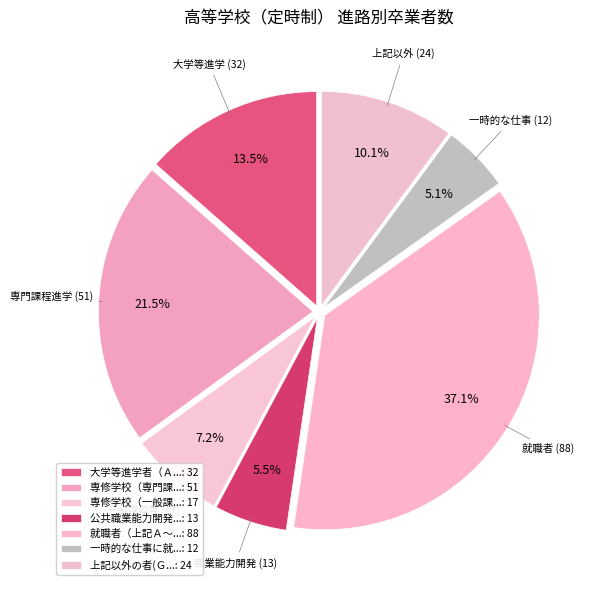

How many slices are in this pie chart?

7